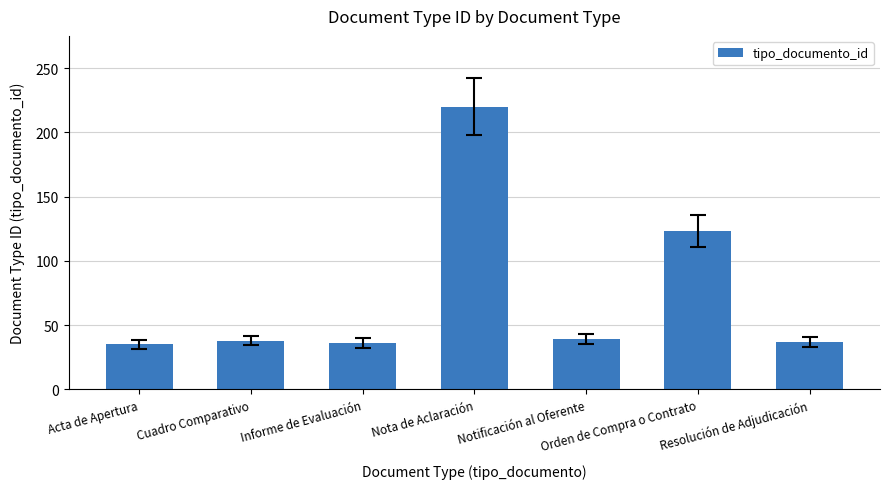

Approximately how many times larger is the value at Resolución de Adjudicación compared to Informe de Evaluación?

1.0